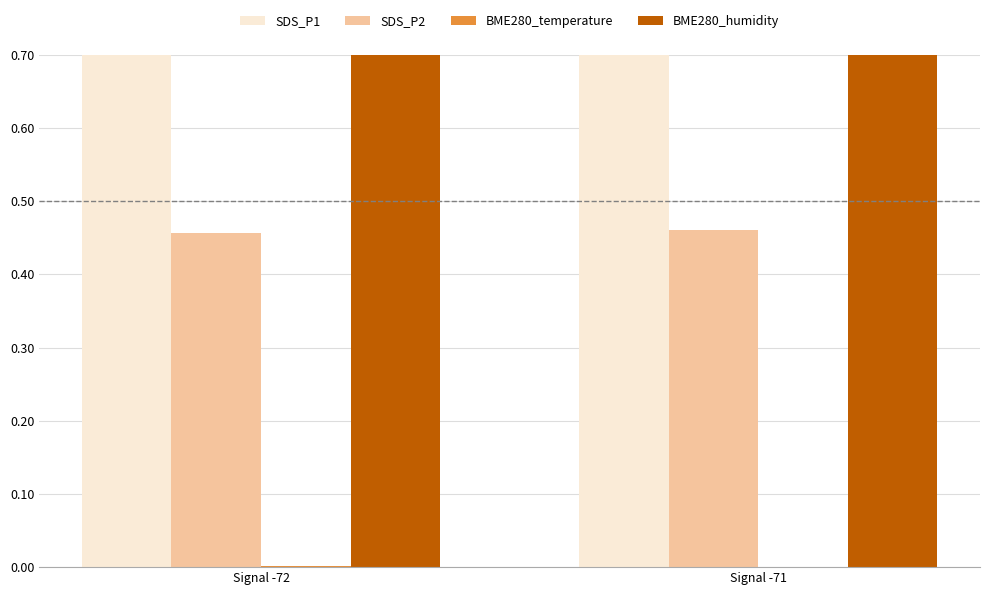

Reading right to left, extract all data points from this chart.

SDS_P1: 0.8	0.8
SDS_P2: 0.5	0.5
BME280_temperature: 0.0	0.0
BME280_humidity: 1.0	1.0